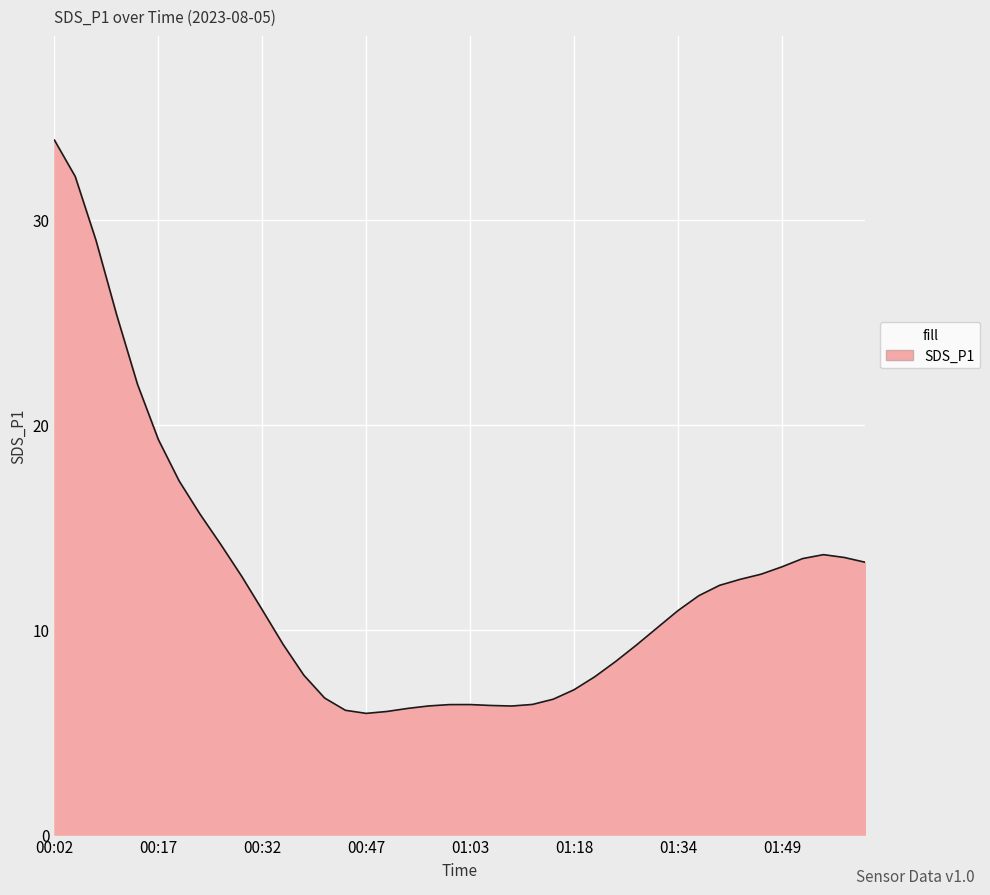

What is the greatest value displayed?

33.9